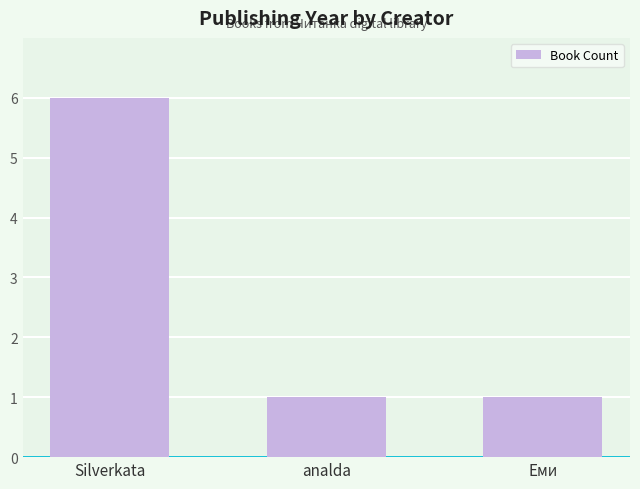

The value at Silverkata is 2. True or false?

False